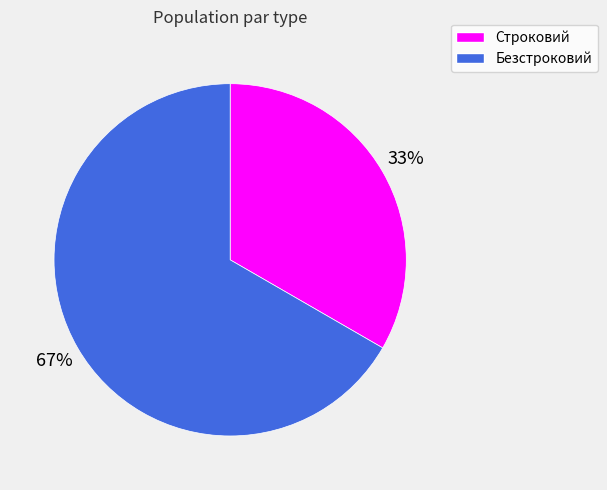

Which has a higher value, Строковий or Безстроковий?

Безстроковий